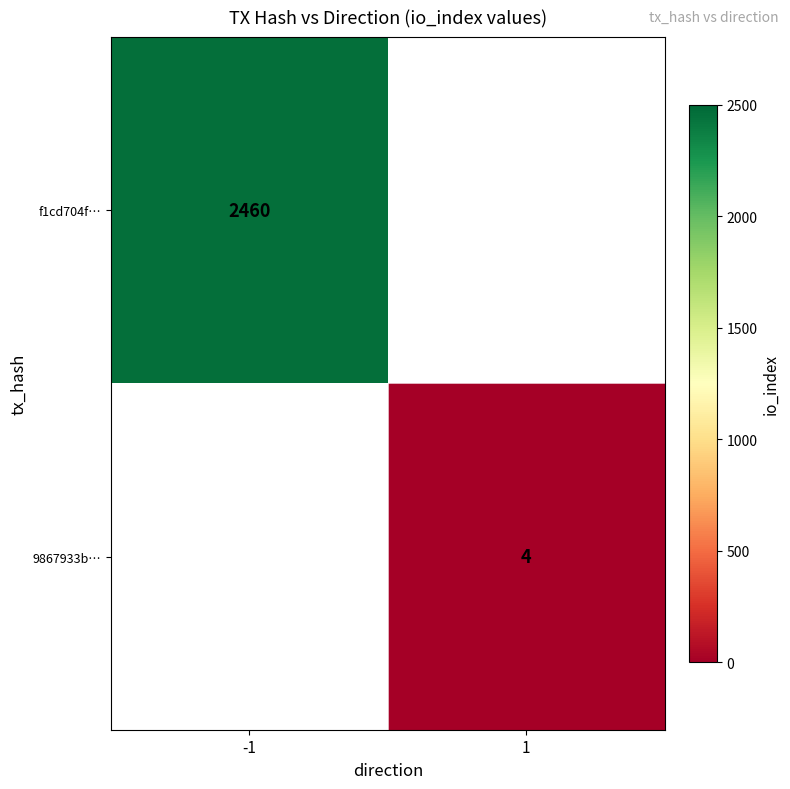

How many distinct data groups are displayed?

2